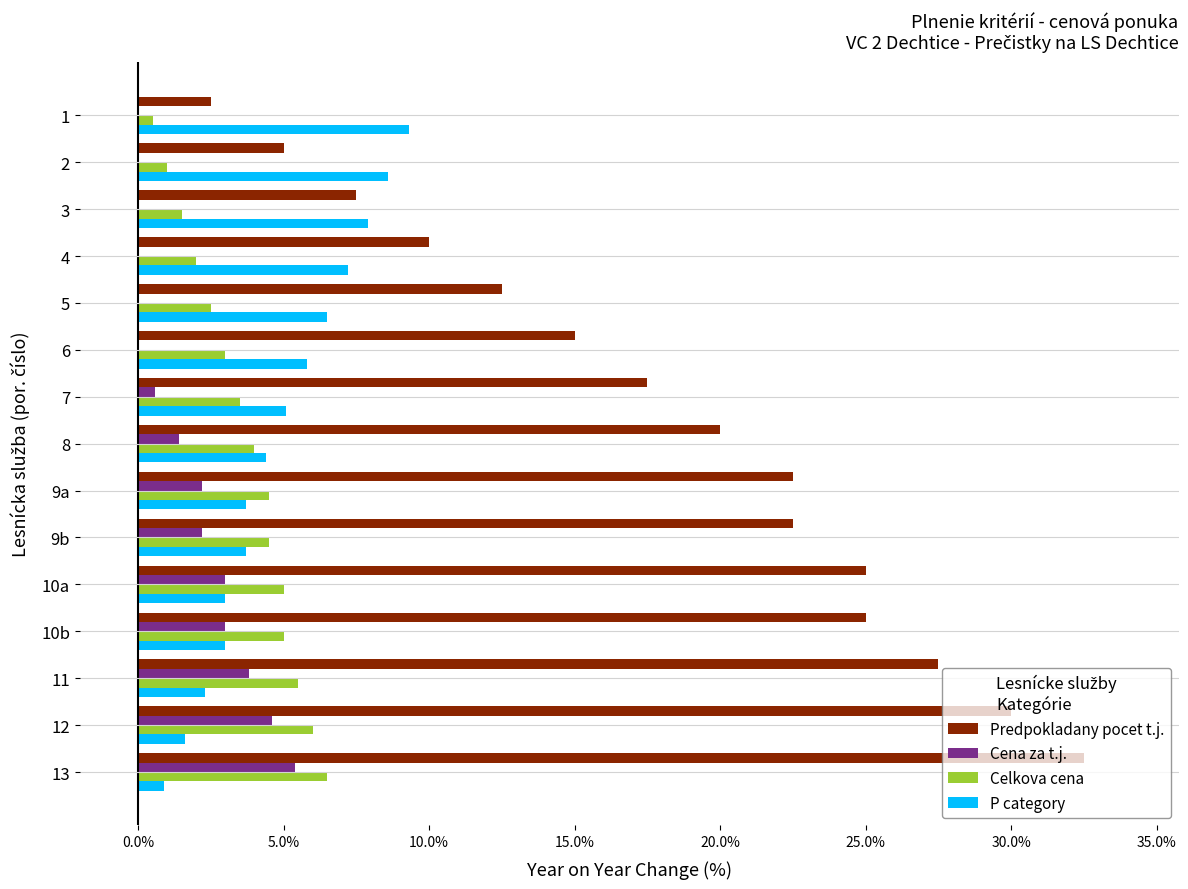

What is the sum of all Cena za t.j. values?

26.2